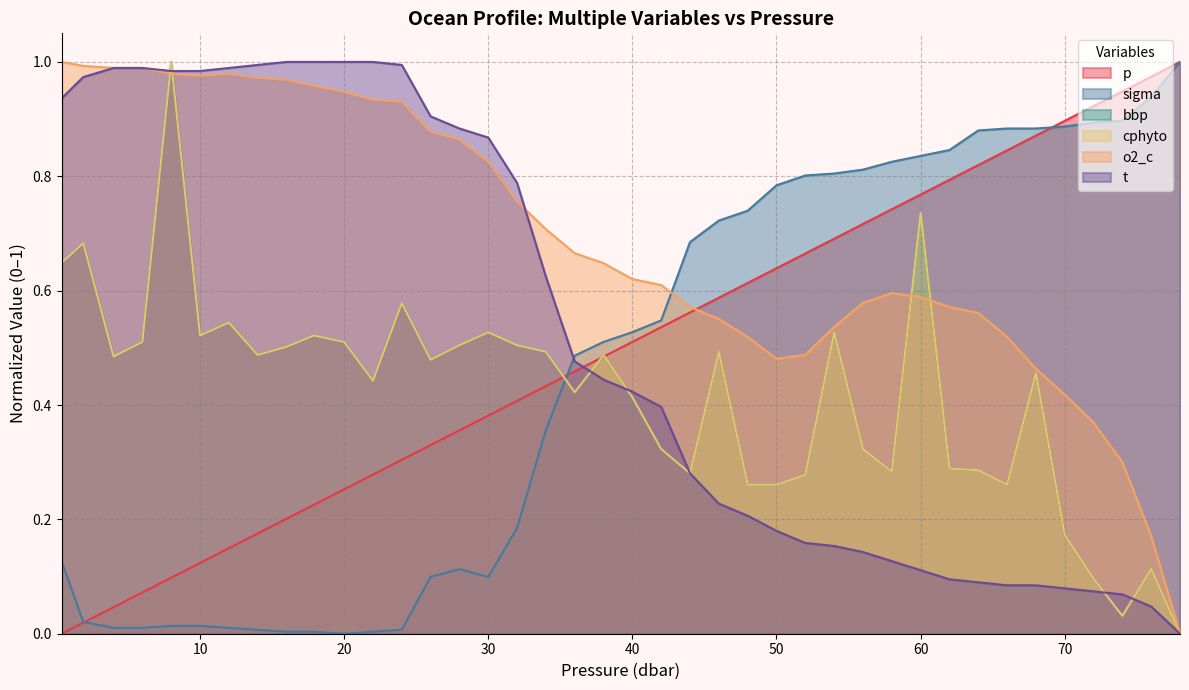

Which series has the widest spread of values?

p